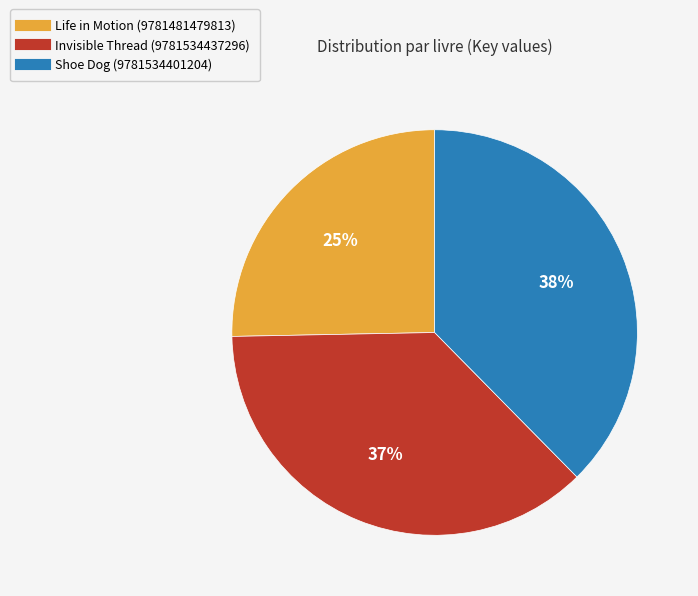

Is it true that Life in Motion (9781481479813) is 33% of the pie?

False